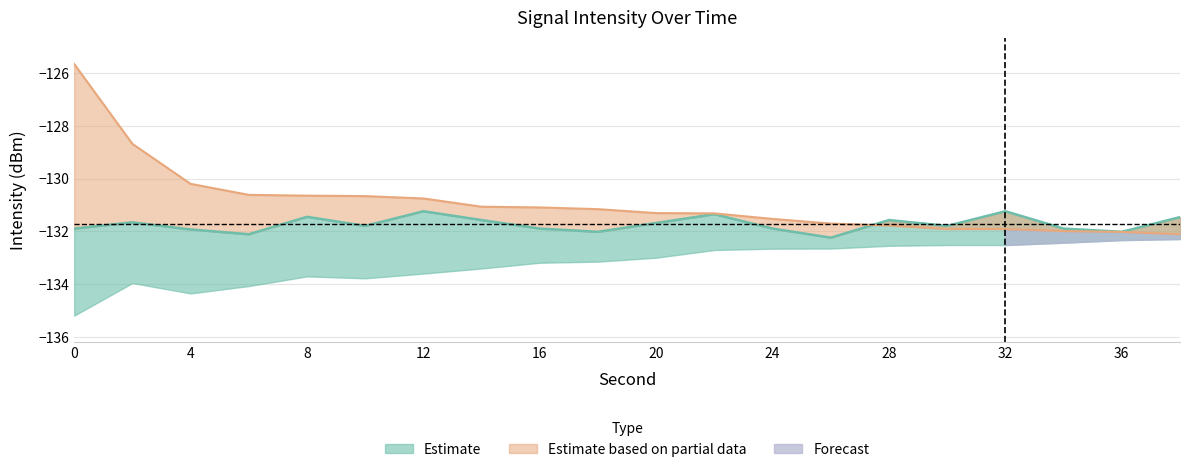

At 8, list the series in order from smallest to largest.

mean_intensity, max_intensity